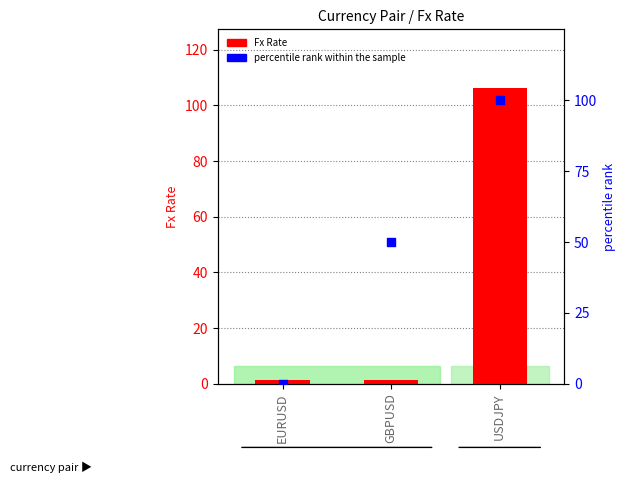

Which series contains the highest Y value?

Fx Rate